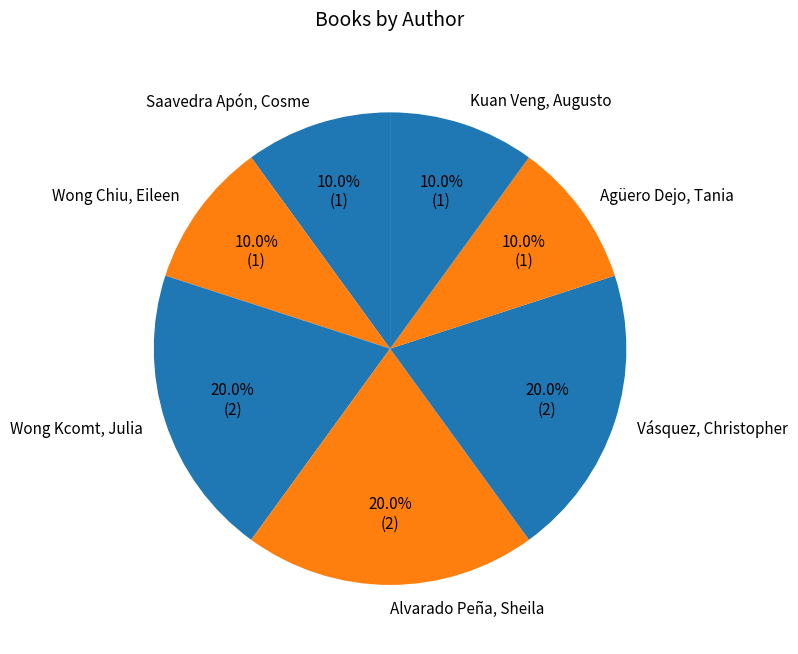

To the nearest percent, what percentage of the pie is Kuan Veng, Augusto?

10%